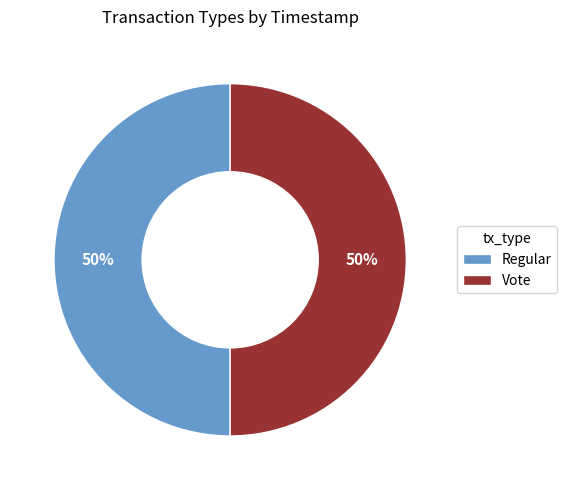

To the nearest percent, what is the average slice percentage?

50%